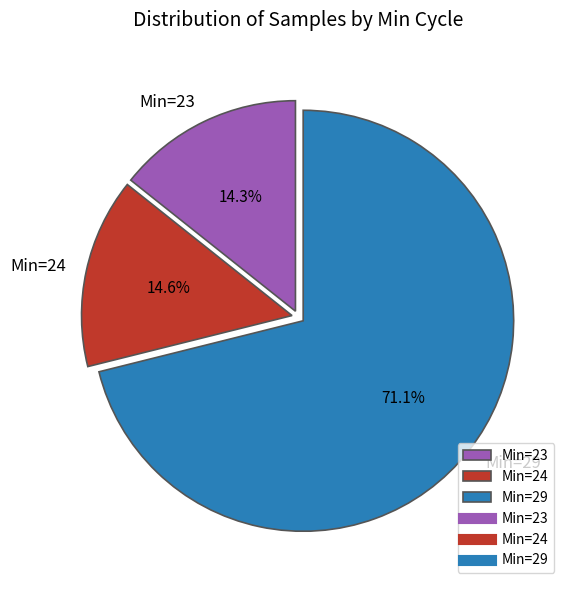

Does any single category account for the majority?

Yes